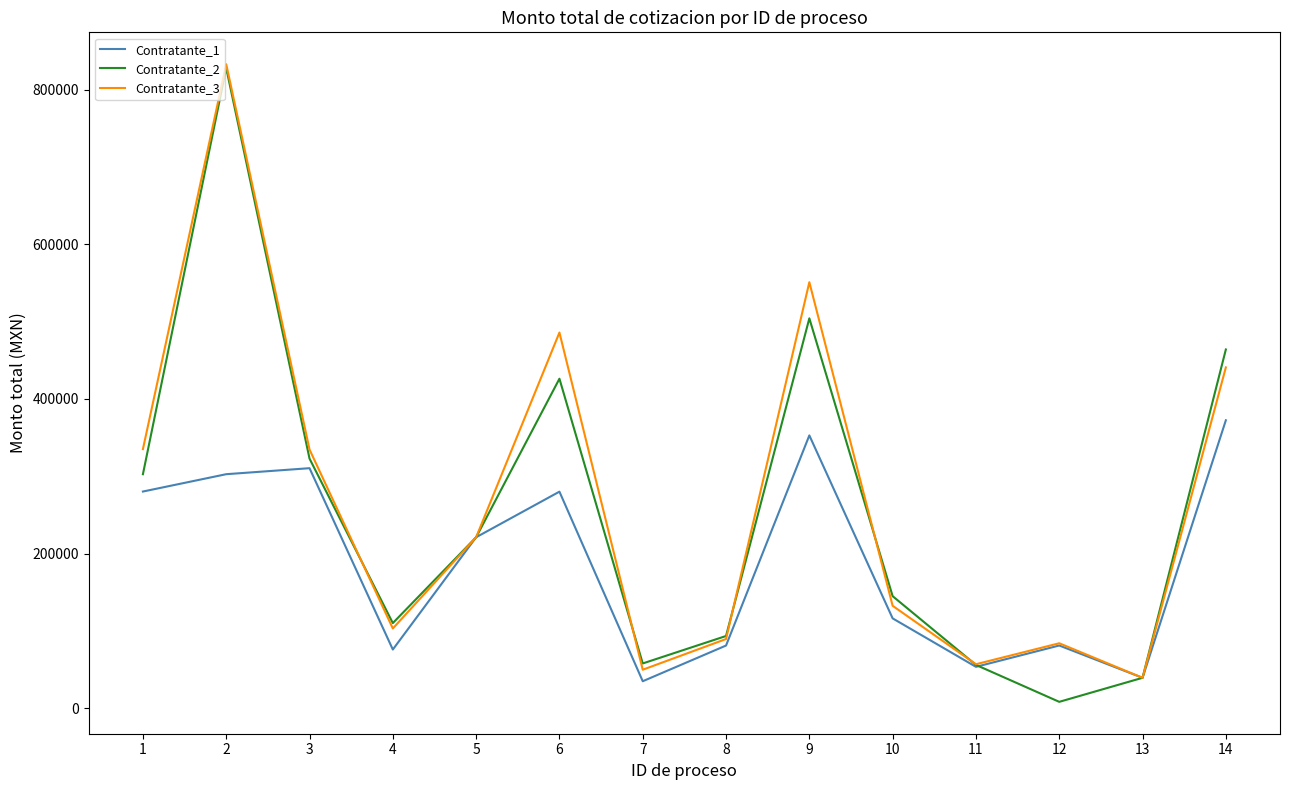

Which series has the largest total across all categories?

Contratante_3